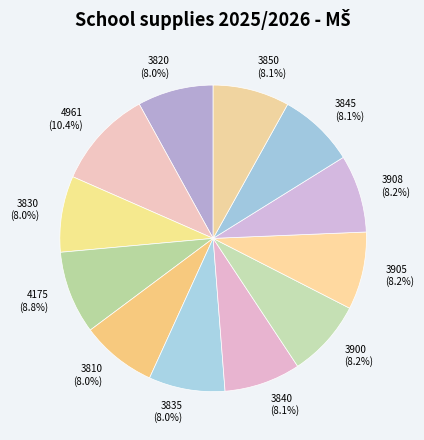

Which category has the biggest portion of the pie?

4961